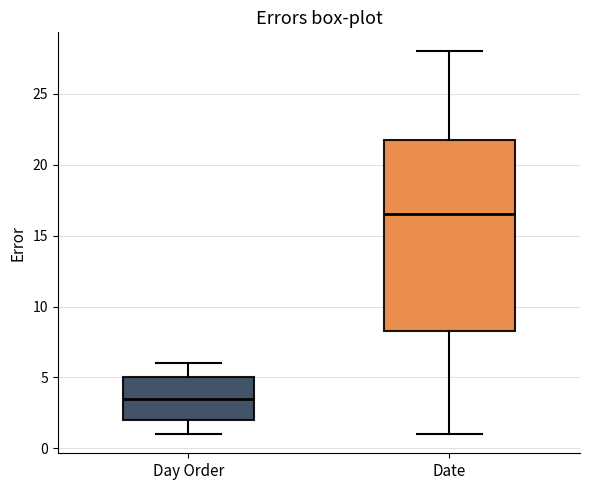

Which box is the tallest, from its lower edge to its upper edge?

Date